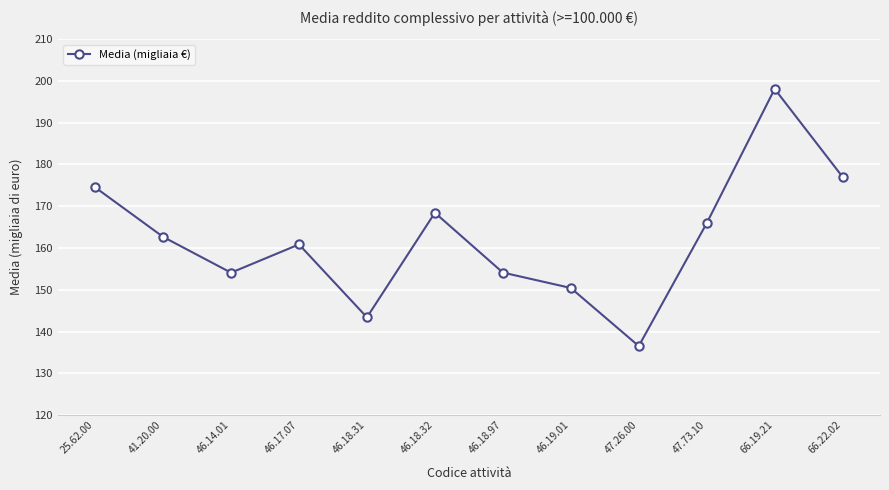

What is the change in value from 46.14.01 to 66.19.21?

+44.0